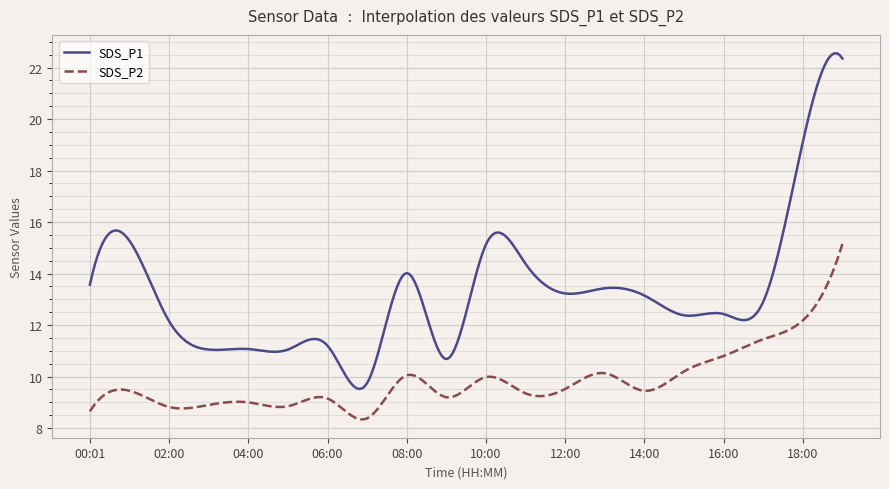

What is the lowest value of the SDS_P2 series?

8.3